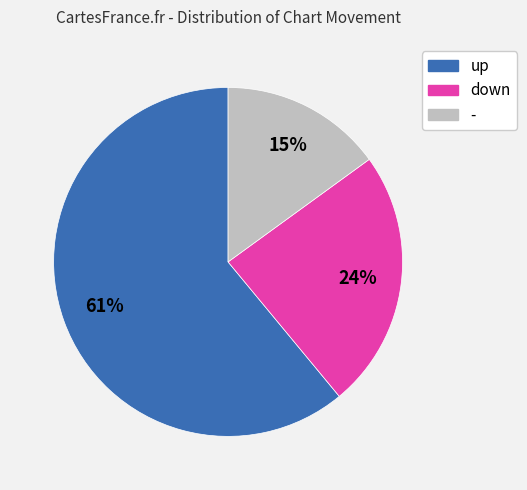

Which slice is the largest?

up